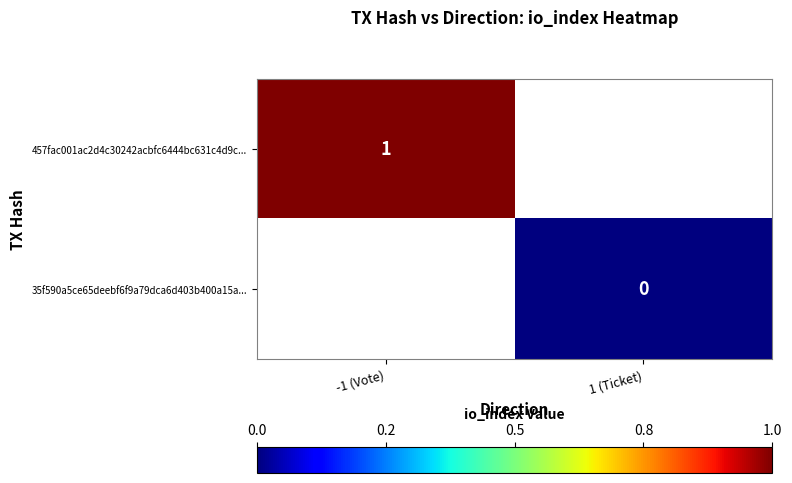

Is it true that 457fac001ac2d4c30242acbfc6444bc631c4d9c... equals 2 at -1 (Vote)?

False